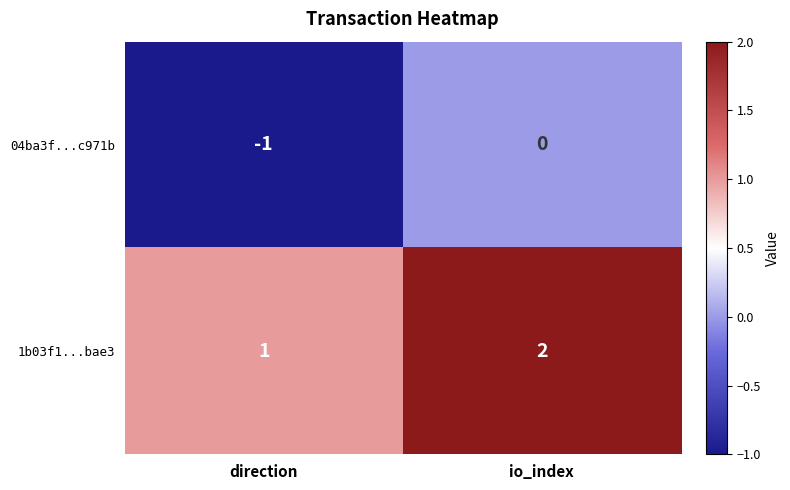

Reading left to right, transcribe all the data shown in this chart.

04ba3f...c971b: -1	0
1b03f1...bae3: 1	2